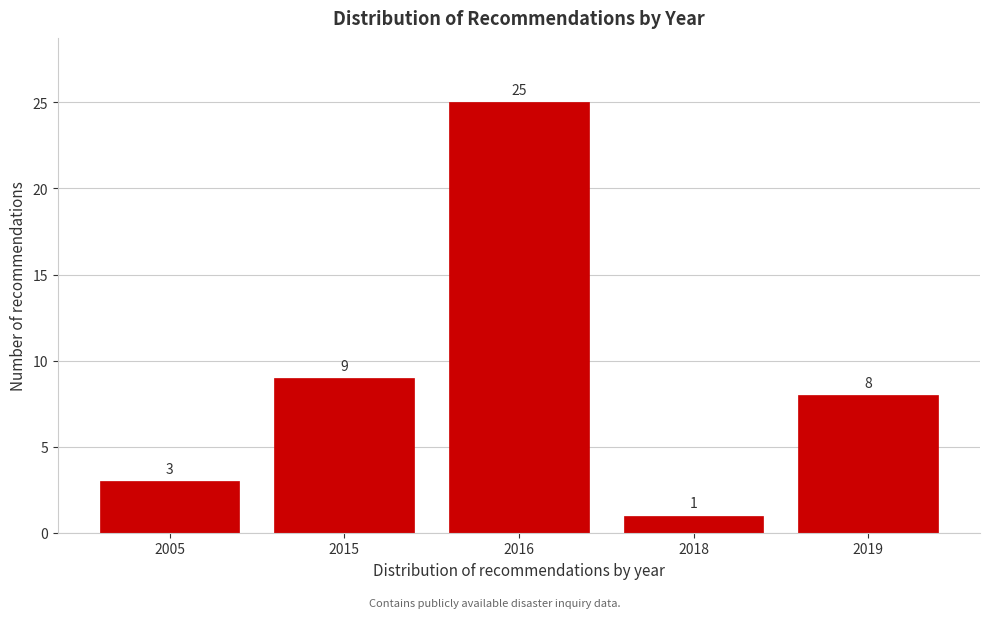

Reading left to right, transcribe all the data shown in this chart.

2005=3	2015=9	2016=25	2018=1	2019=8